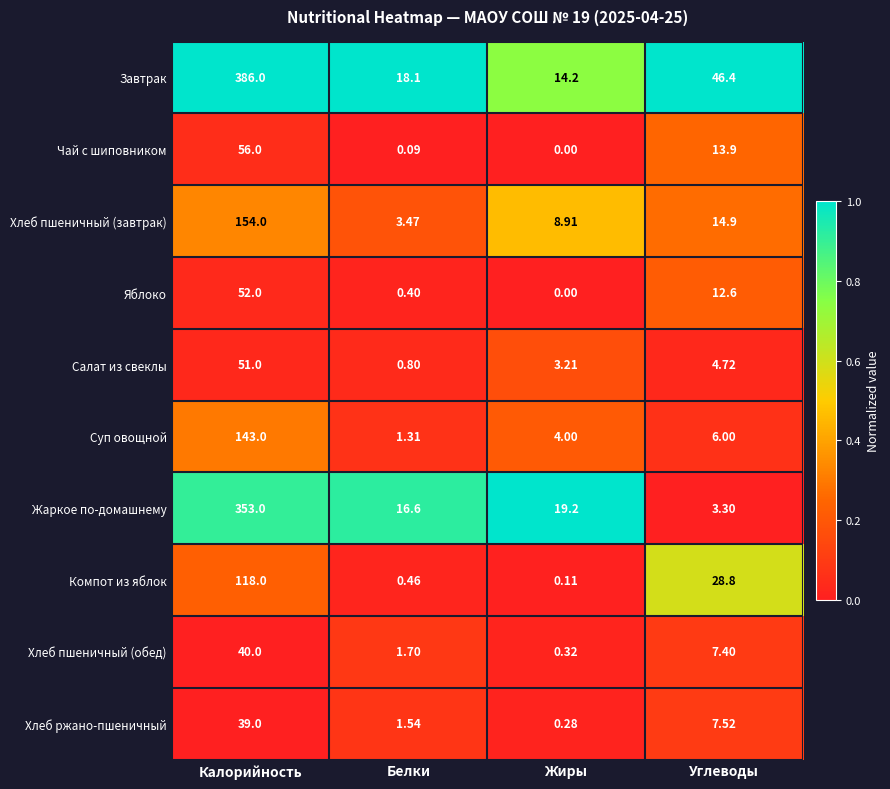

Which series has the largest total across all categories?

Завтрак